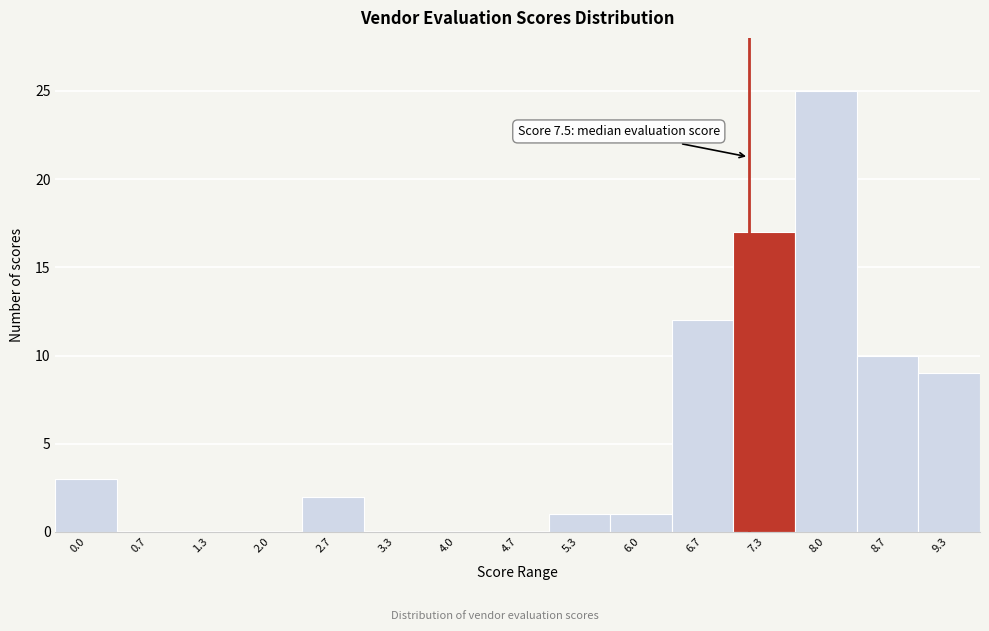

Reading left to right, transcribe all the data shown in this chart.

0.0=3	0.7=0	1.3=0	2.0=0	2.7=2	3.3=0	4.0=0	4.7=0	5.3=1	6.0=1	6.7=12	7.3=17	8.0=25	8.7=10	9.3=9